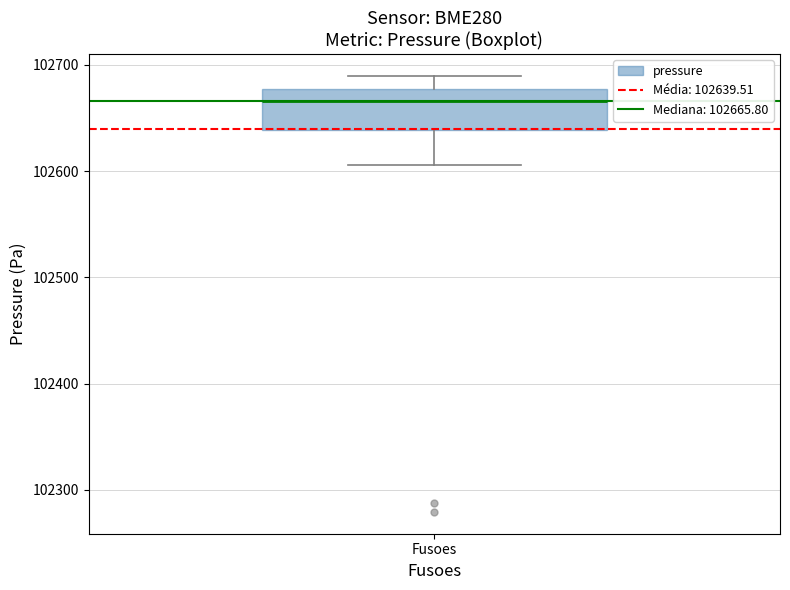

Where does the median line of the box for Fusoes sit on the y-axis? The values are not printed on the chart, so give them approximately, as read against the axis.

102670